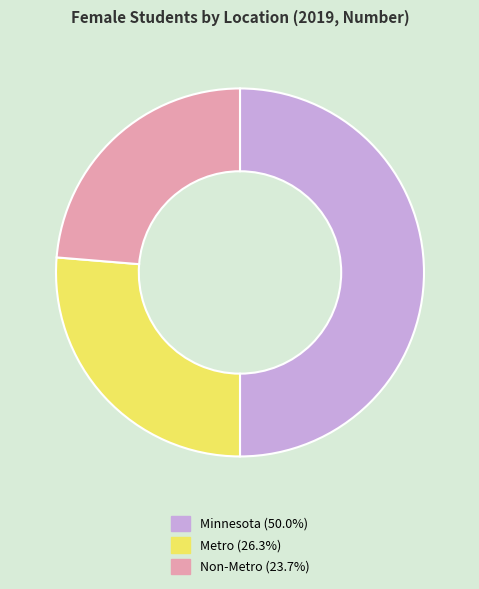

Approximately how many times larger is the value at Non-Metro (23.7%) compared to Minnesota (50.0%)?

0.5